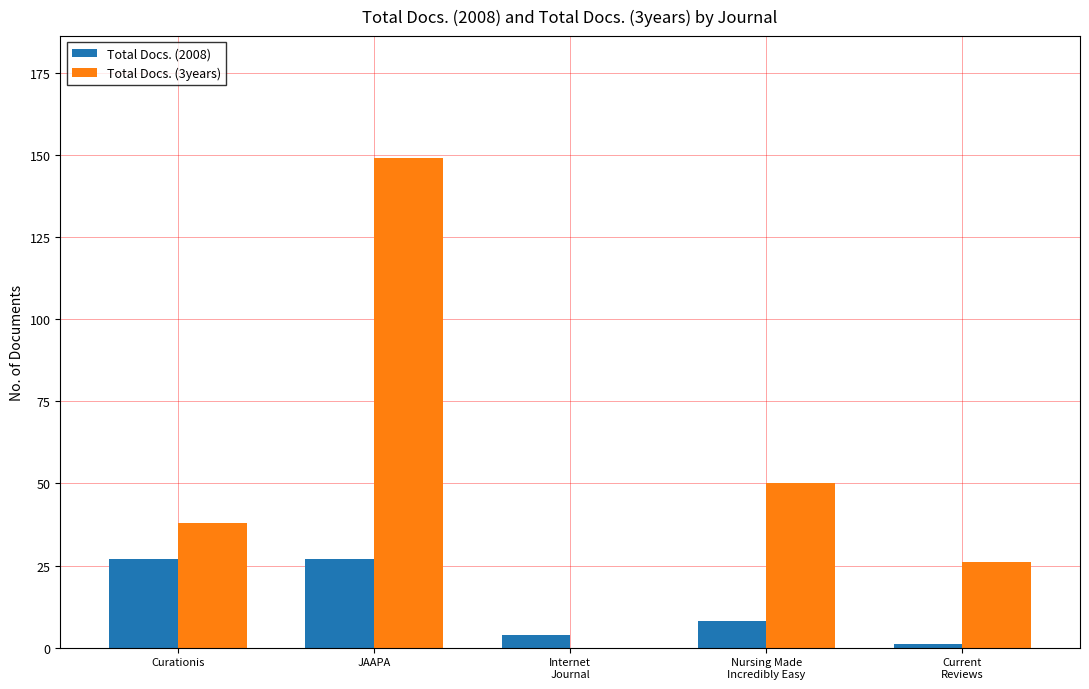

What is the sum of the Total Docs. (3years) values at Current
Reviews and JAAPA?

175